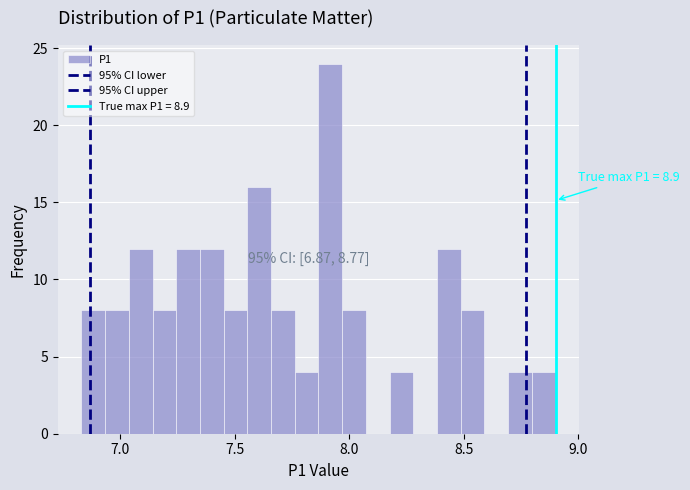

Read against the x-axis, roughly where is the centre of the tallest bar?

7.90